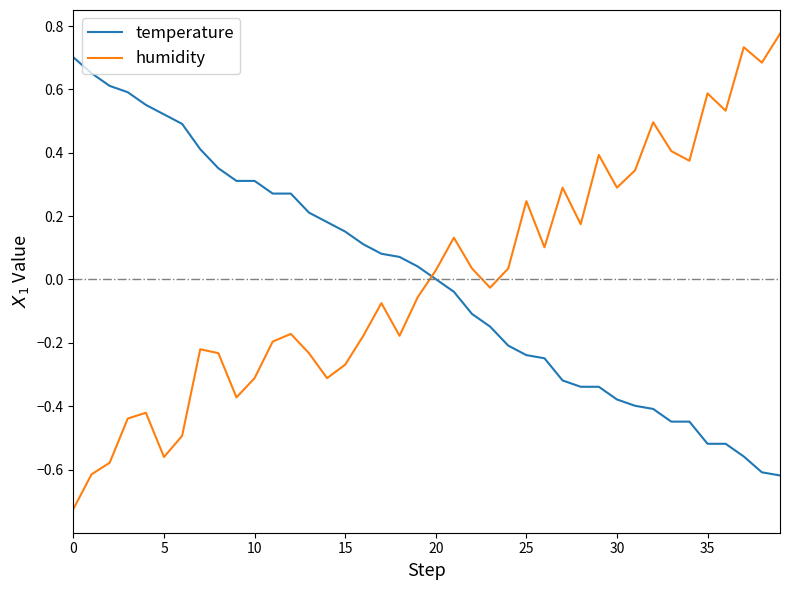

True or false: humidity has more than 1 points higher than both neighbors.

True